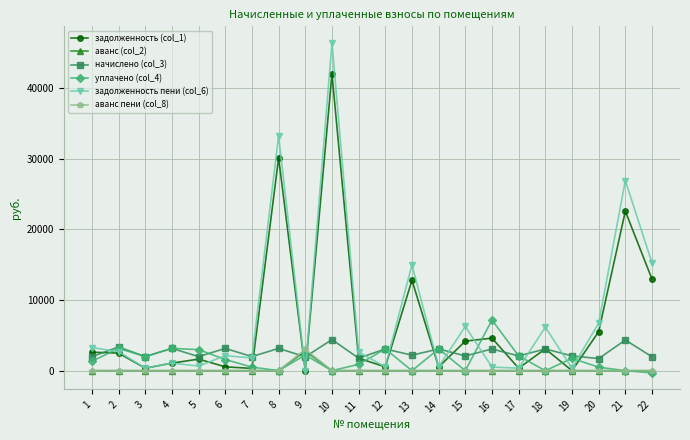

Which series has the widest spread of values?

задолженность пени (col_6)